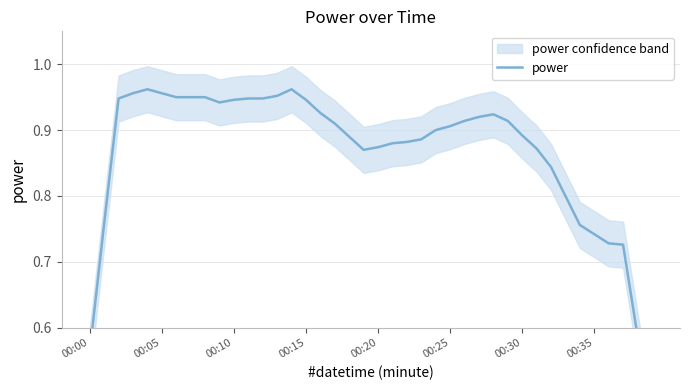

What is the change in value from 14 to 21?

-0.1